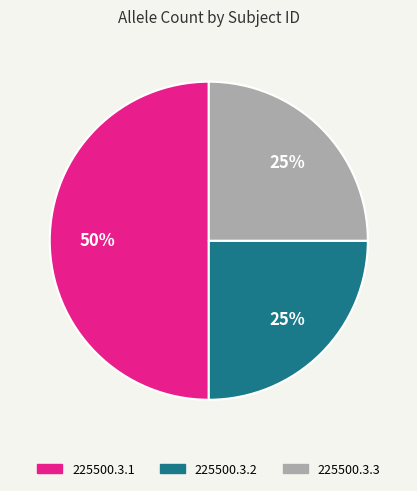

To the nearest percent, what percentage of the pie is 225500.3.3?

25%